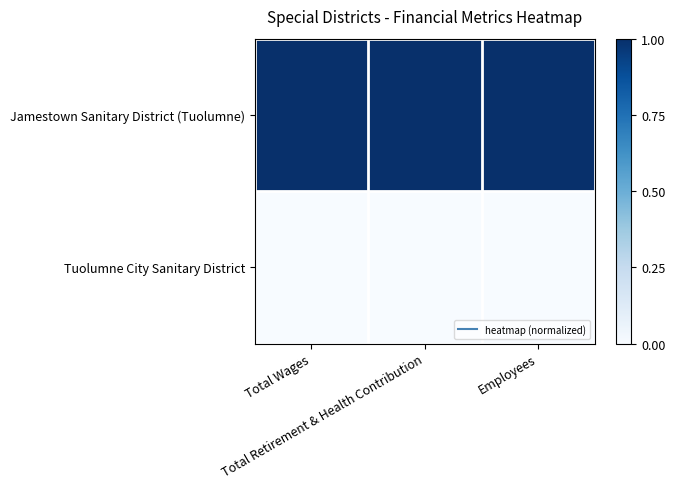

At how many categories does at least one series exceed 0?

3